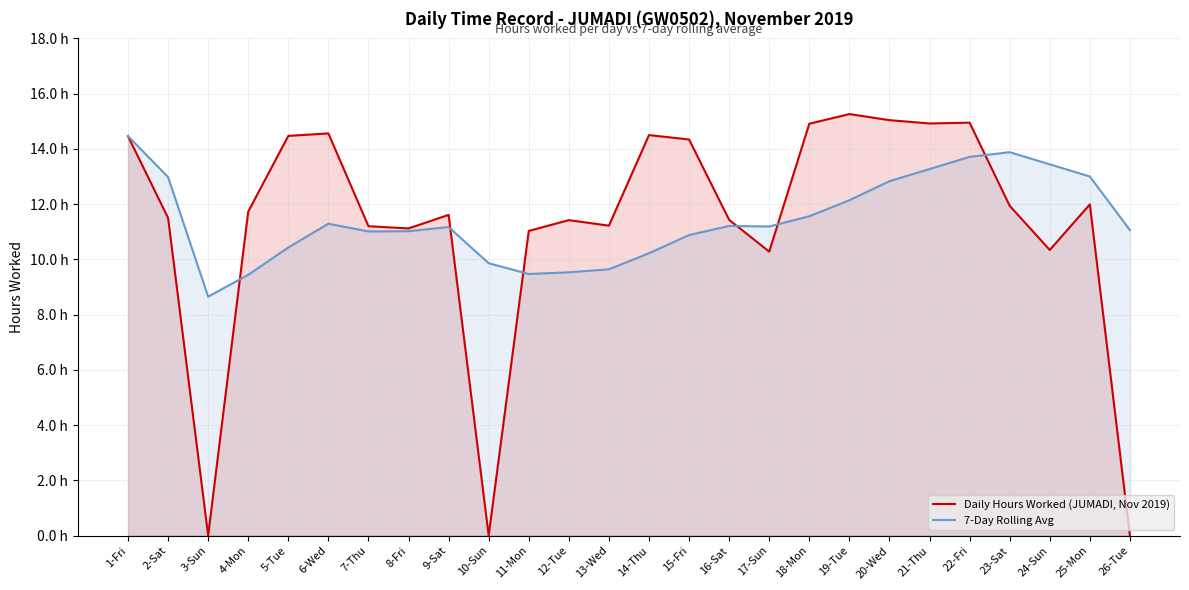

How many intersections are there between Daily Hours Worked (JUMADI, Nov 2019) and 7-Day Rolling Avg?

6